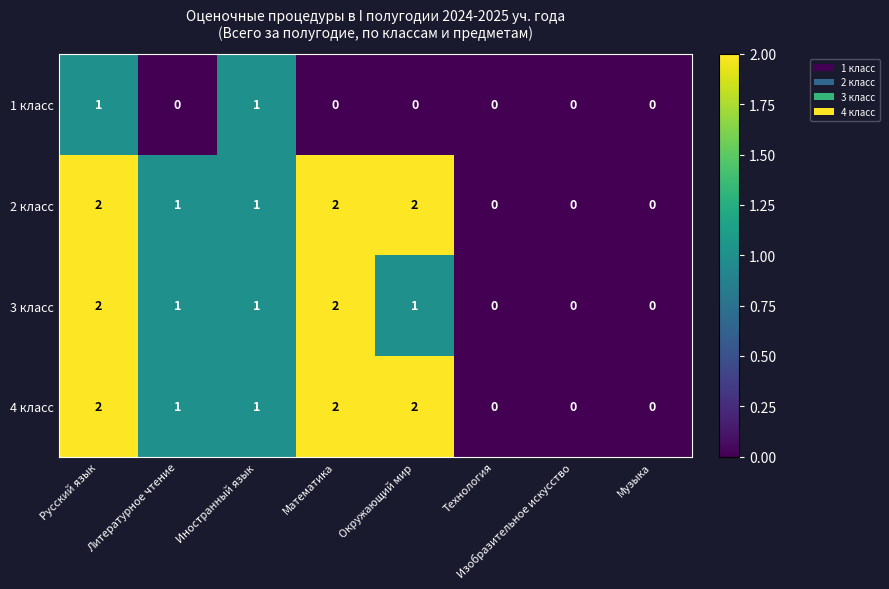

How many distinct data groups are displayed?

4